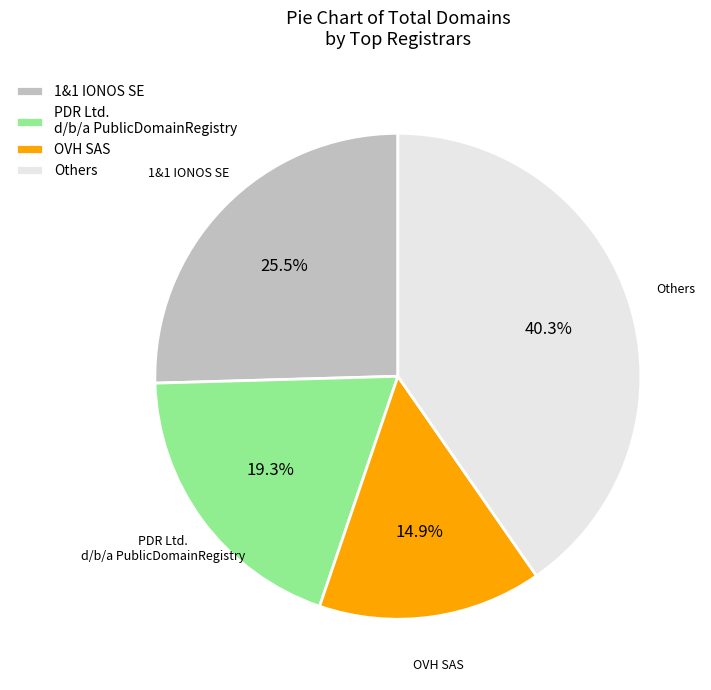

Rank the categories by value from highest to lowest.

Others, 1&1 IONOS SE, PDR Ltd. d/b/a PublicDomainRegistry, OVH SAS